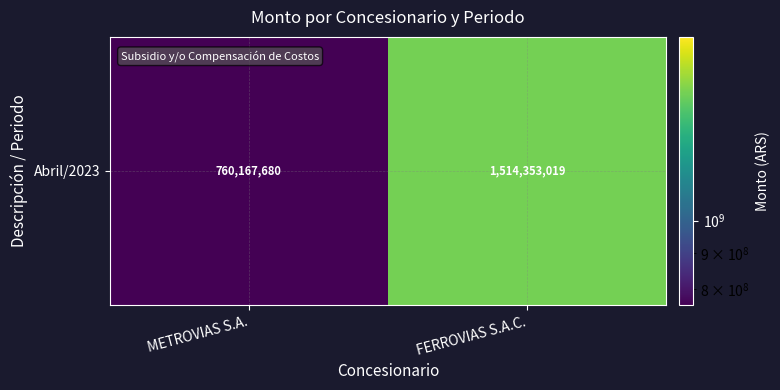

The value at FERROVIAS S.A.C. is 1514353019. True or false?

True